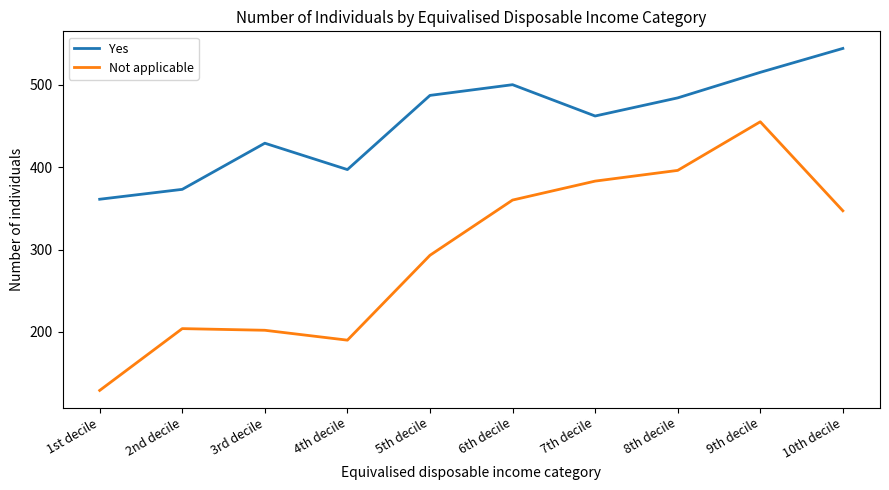

What value does the Not applicable series have at 9th decile?

455